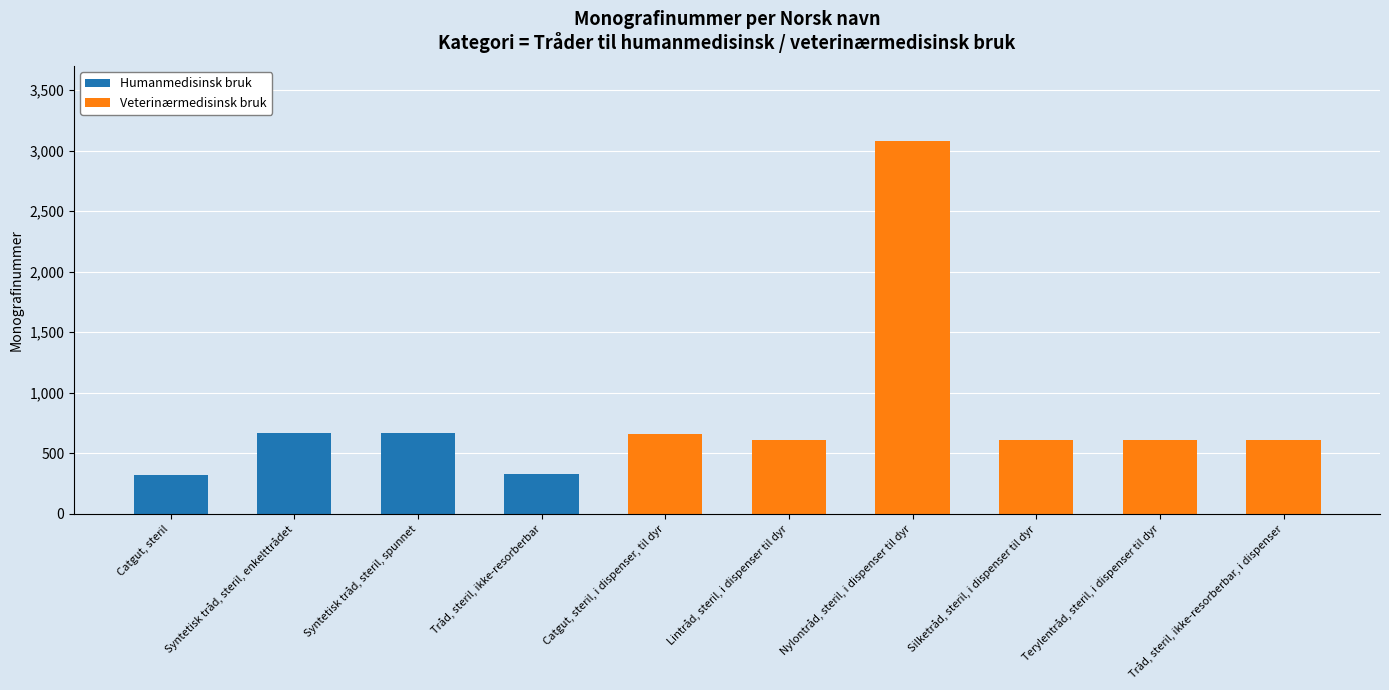

True or false: Humanmedisinsk bruk has a value of 79 at Catgut, steril.

False